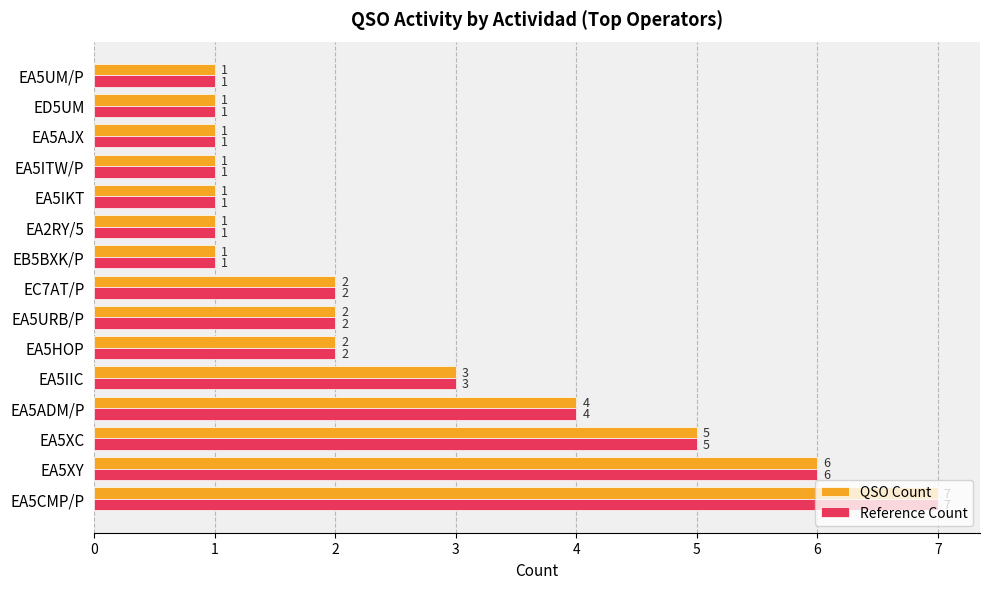

What is the sum of all QSO Count values?

38